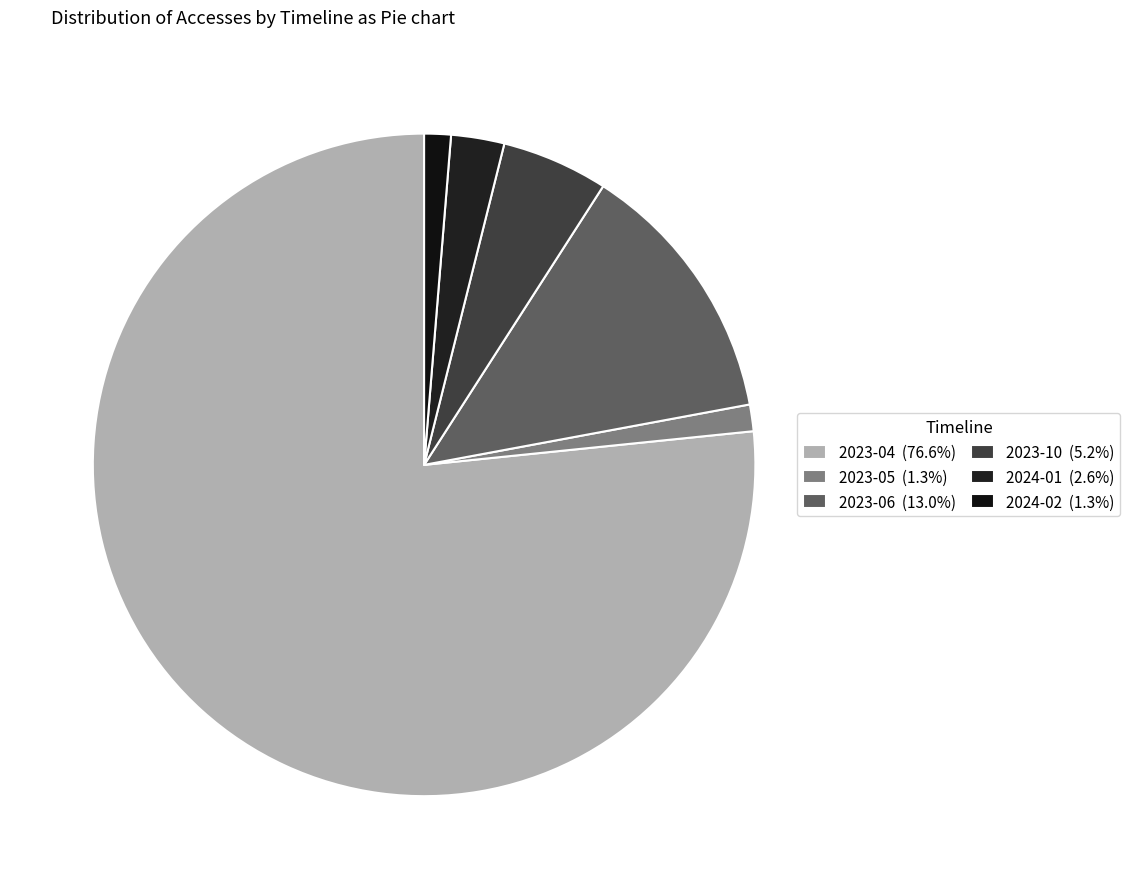

What portion of the pie excludes 2023-05?

98.7%